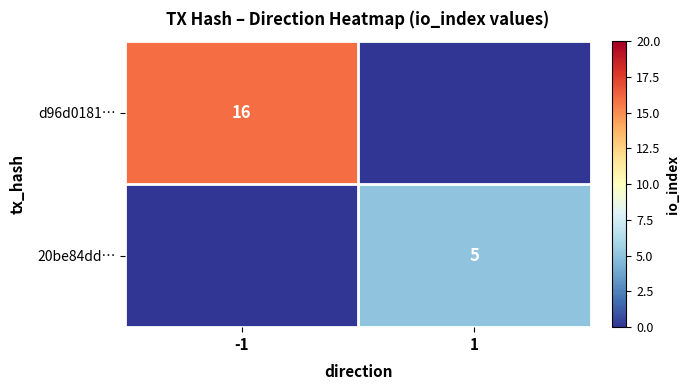

The value of d96d0181… at -1 is 16. True or false?

True